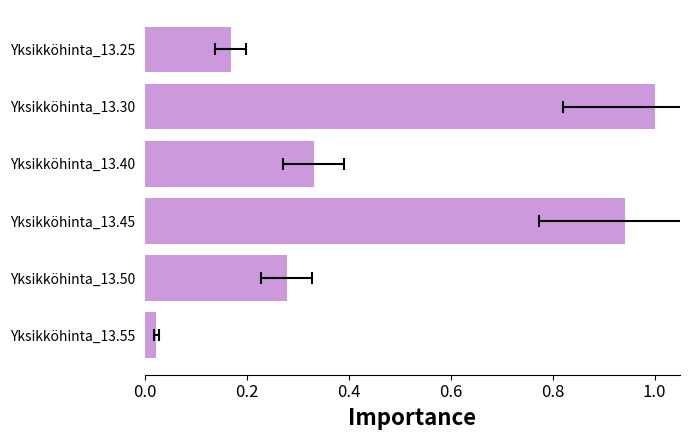

What is the difference between the maximum and minimum values?

1.0